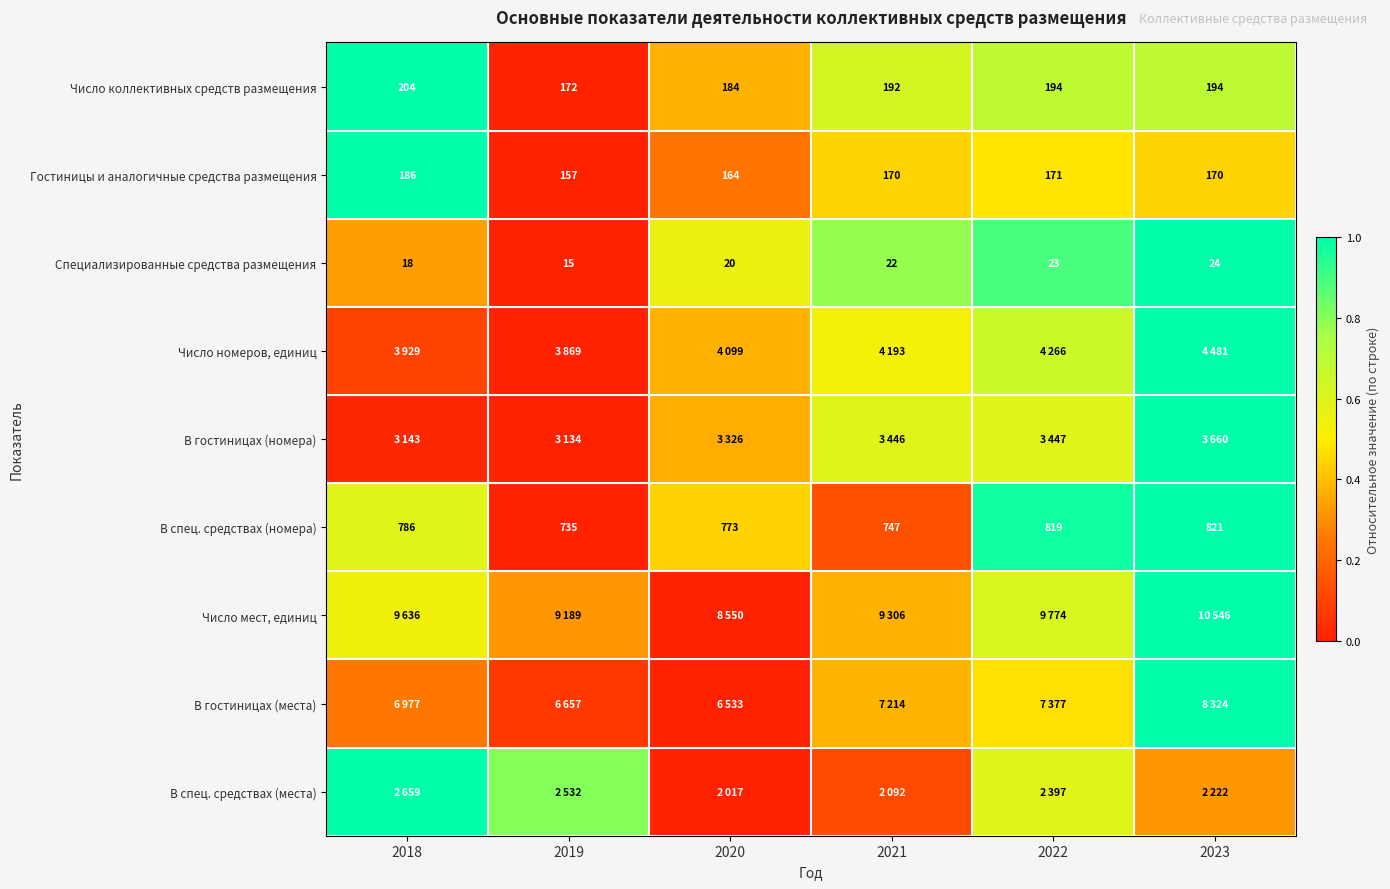

Is the value of Число коллективных средств размещения at 2022 greater than the value of В спец. средствах (номера) at 2021?

No